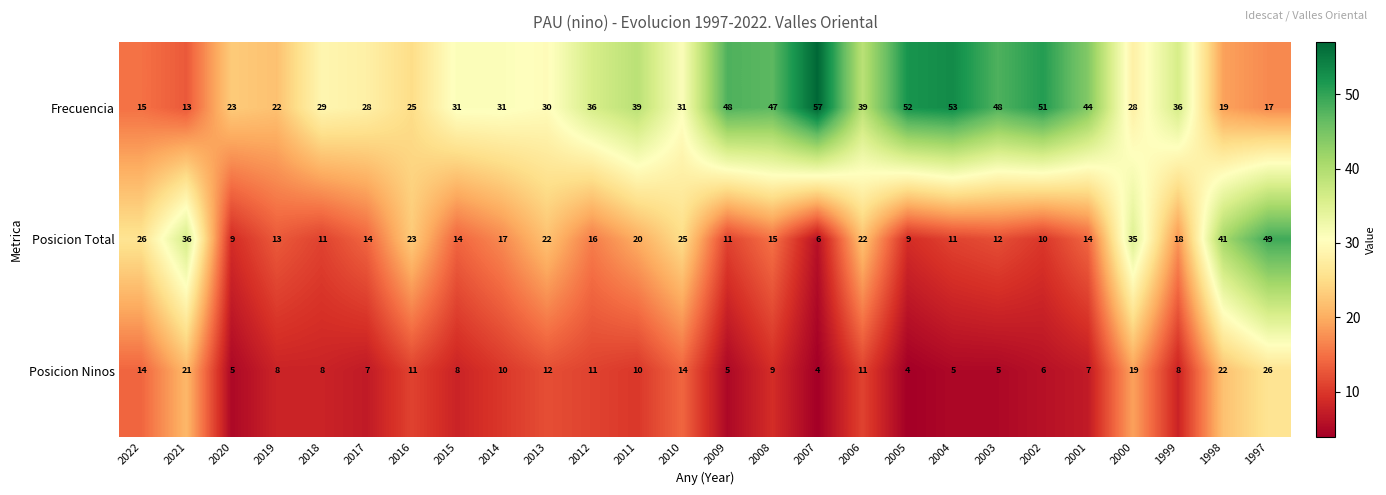

What is the difference between the Posicion Ninos values at 2021 and 2022?

7